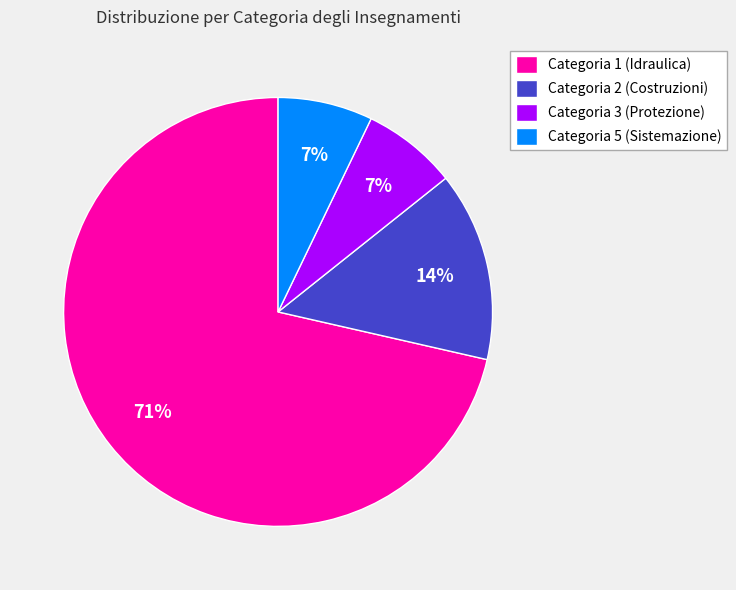

Does Categoria 2 (Costruzioni) account for over 50% of the chart?

No